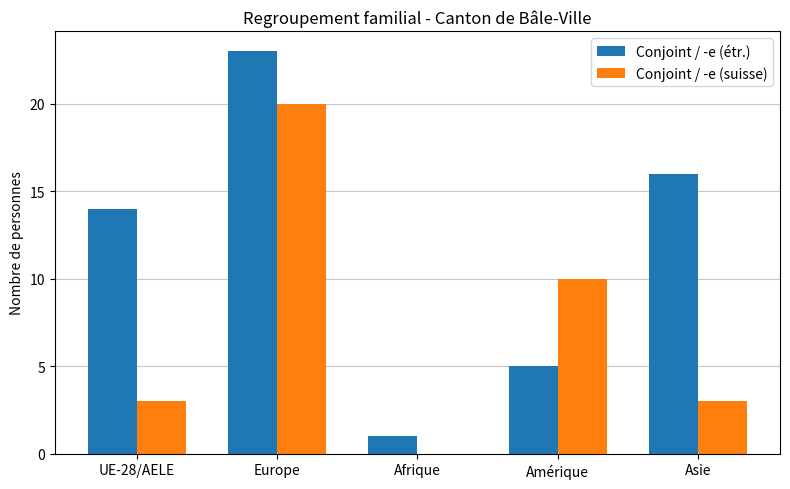

What is the difference between the Conjoint / -e (suisse) values at Afrique and UE-28/AELE?

3